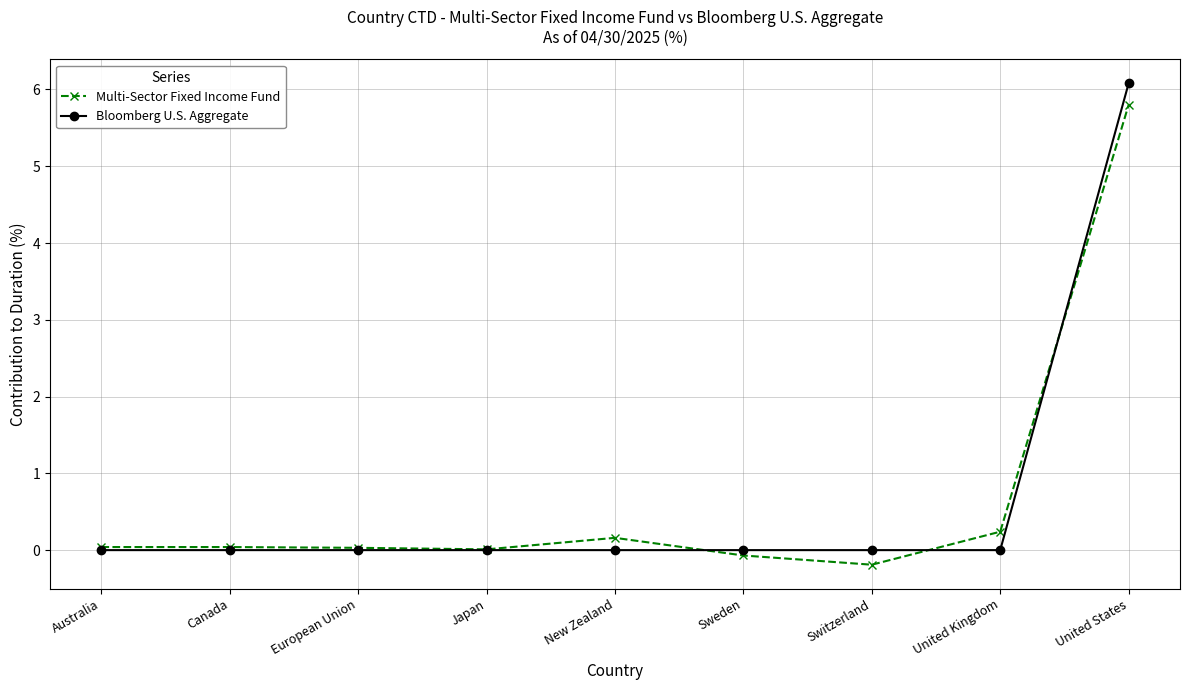

The value of Bloomberg U.S. Aggregate at Canada is -2.5. True or false?

False